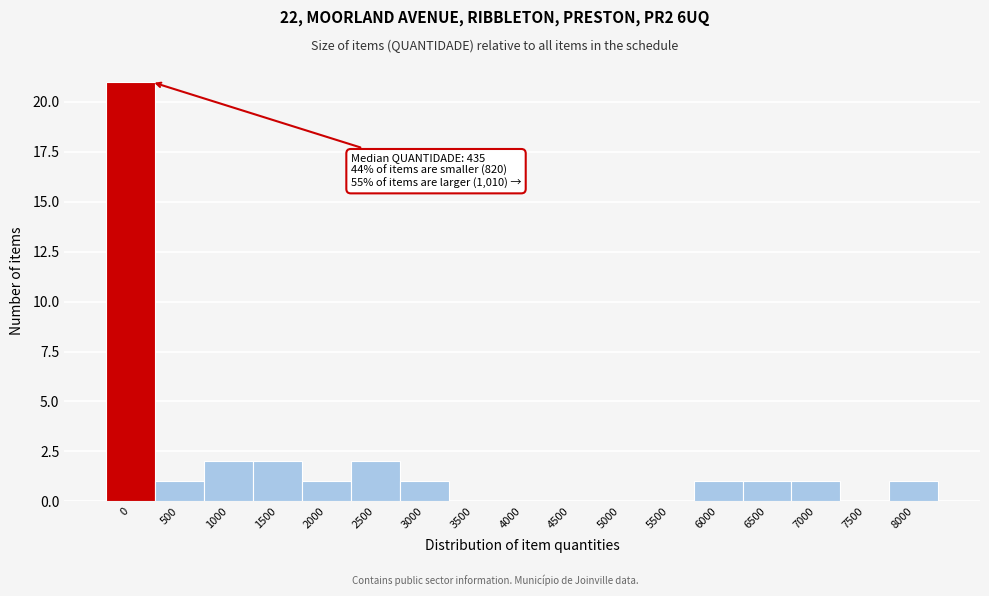

Reading left to right, list all the values displayed in this chart.

0=21	500=1	1000=2	1500=2	2000=1	2500=2	3000=1	3500=0	4000=0	4500=0	5000=0	5500=0	6000=1	6500=1	7000=1	7500=0	8000=1